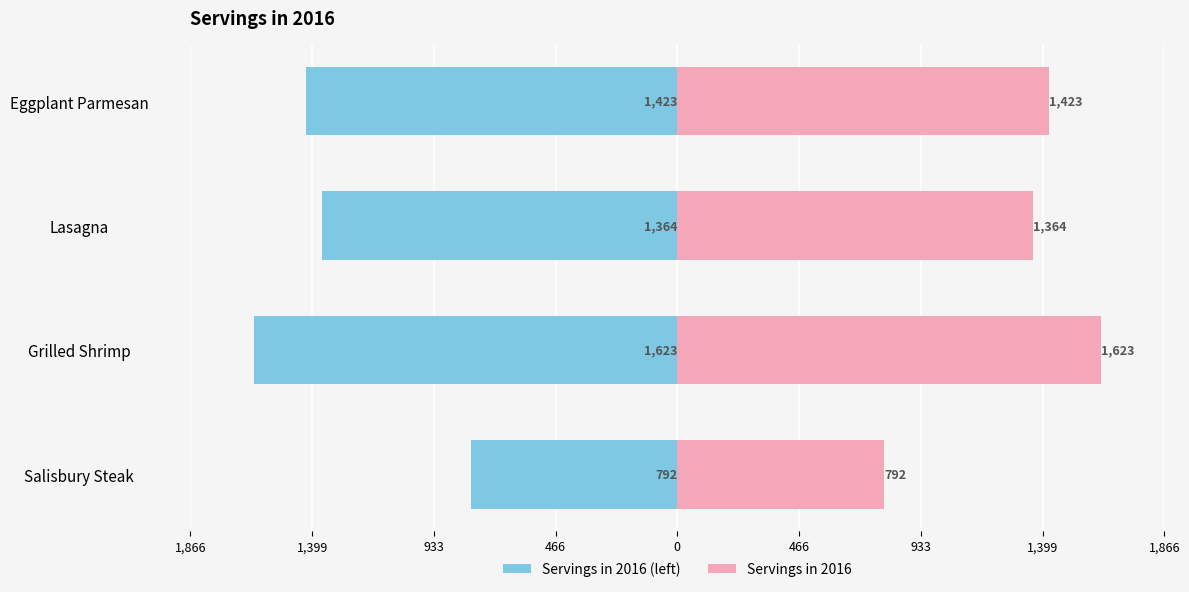

The value of Servings in 2016 at Salisbury Steak is 1239. True or false?

False